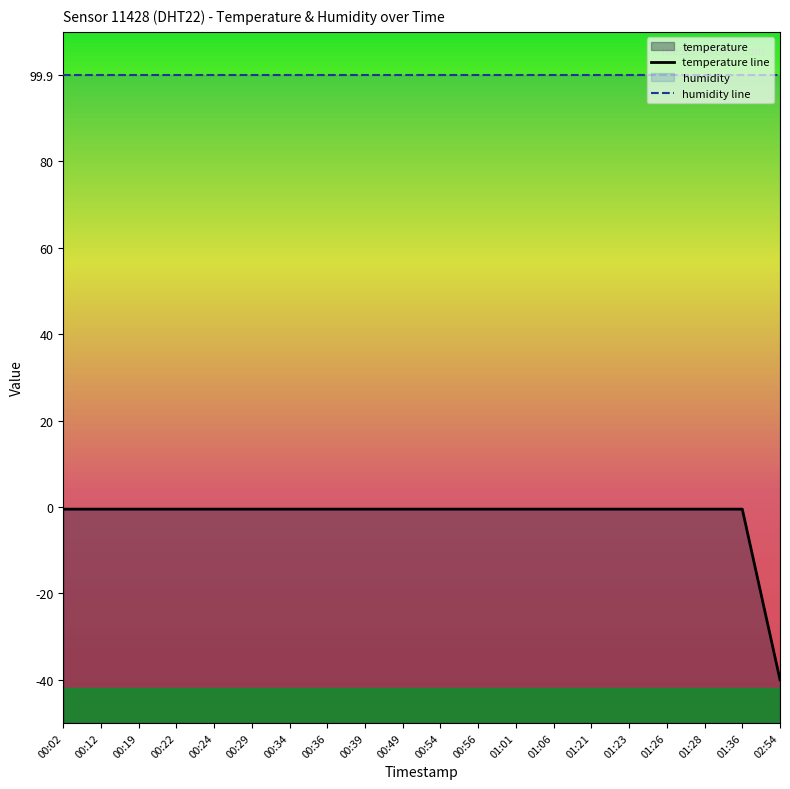

What is the label of the 9th point from the right?

00:56